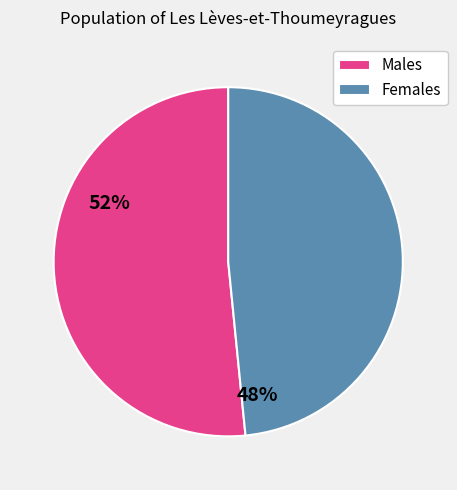

The Males slice represents 52% of the pie. True or false?

True